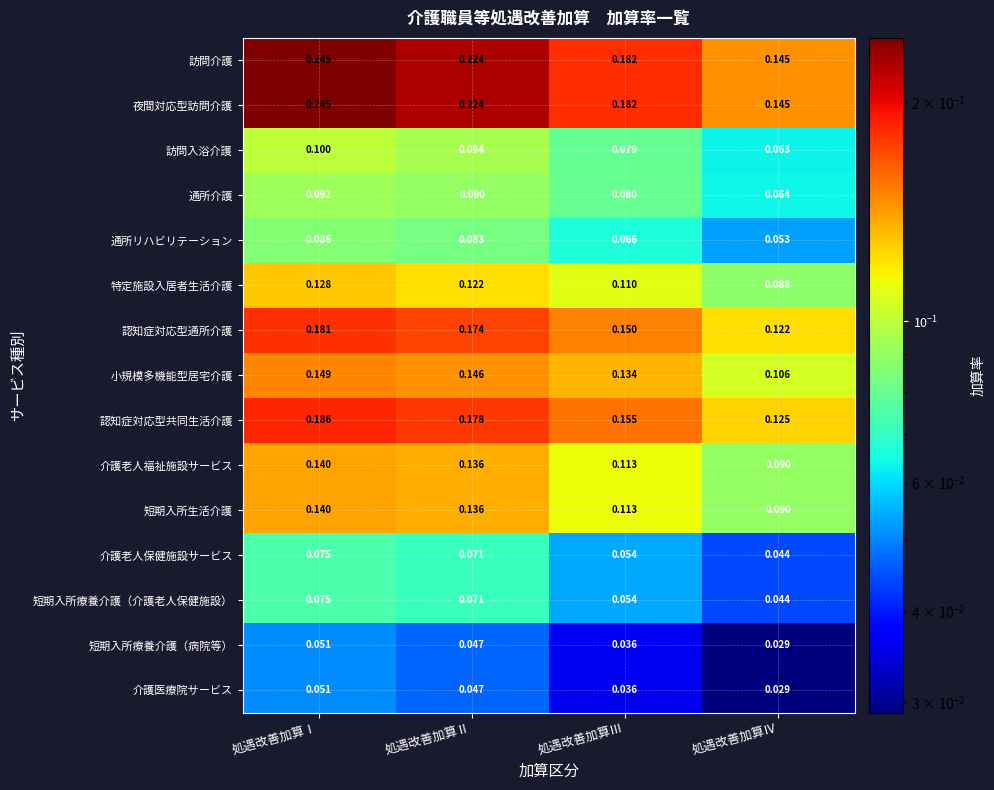

At which label does 短期入所療養介護（病院等） reach its minimum?

処遇改善加算Ⅳ